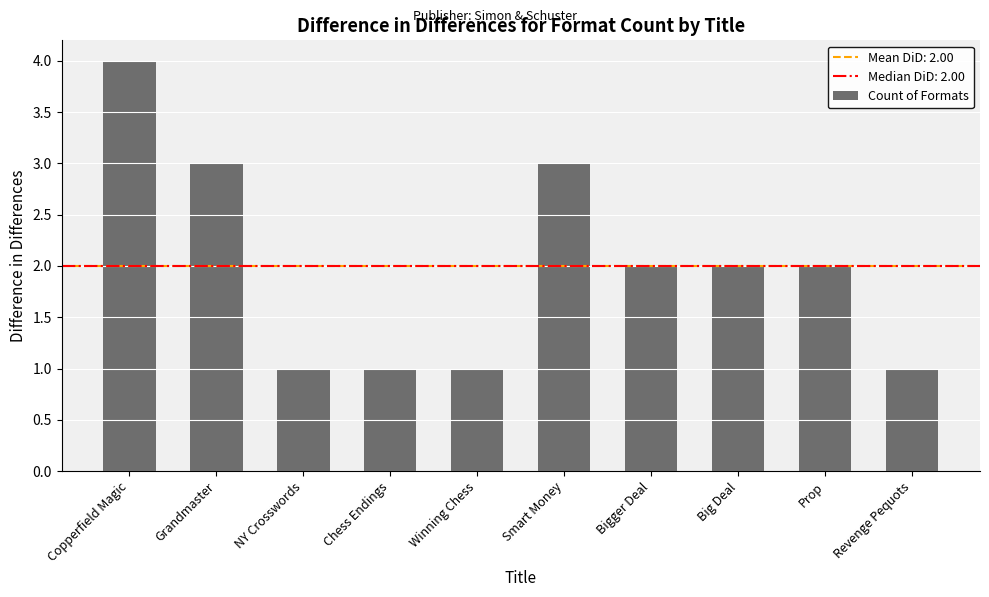

Reading left to right, transcribe all the data shown in this chart.

Copperfield Magic=4	Grandmaster=3	NY Crosswords=1	Chess Endings=1	Winning Chess=1	Smart Money=3	Bigger Deal=2	Big Deal=2	Prop=2	Revenge Pequots=1